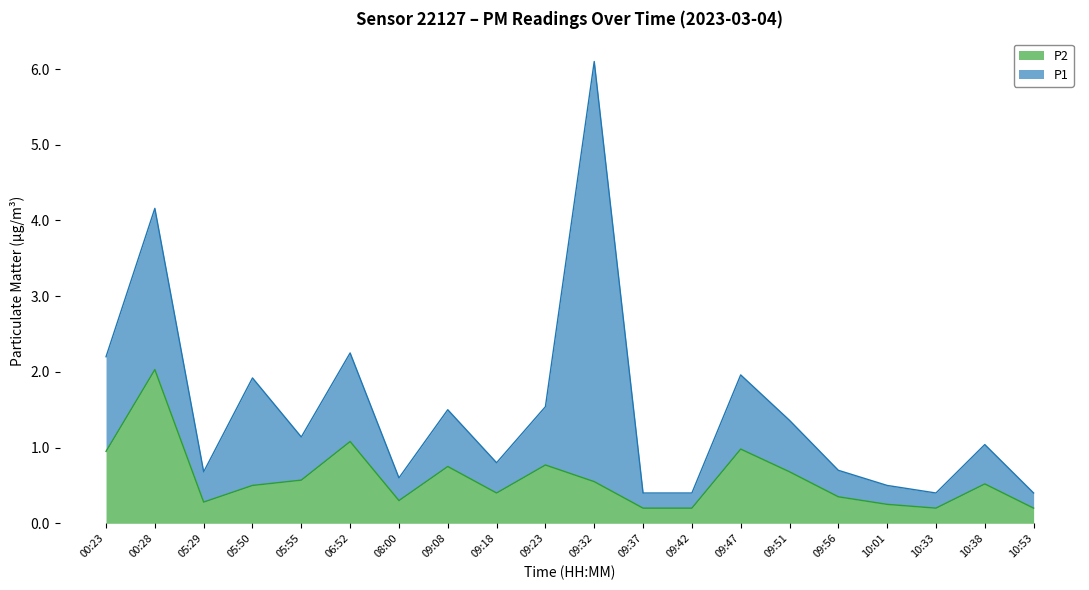

List the labels in order of value, largest first.

00:28, 06:52, 09:47, 00:23, 09:23, 09:08, 09:51, 05:55, 09:32, 10:38, 05:50, 09:18, 09:56, 08:00, 05:29, 10:01, 09:37, 09:42, 10:33, 10:53